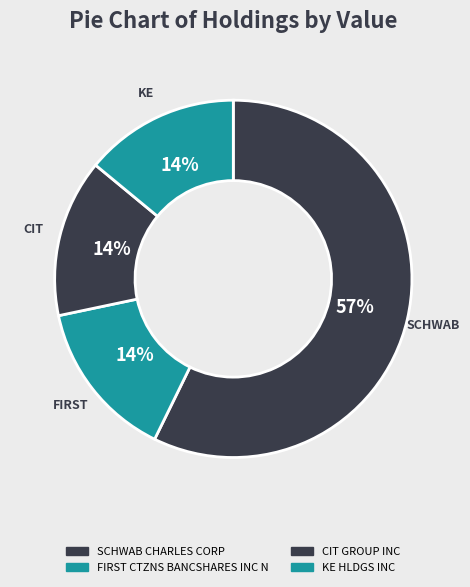

Count the number of slices in the pie.

4